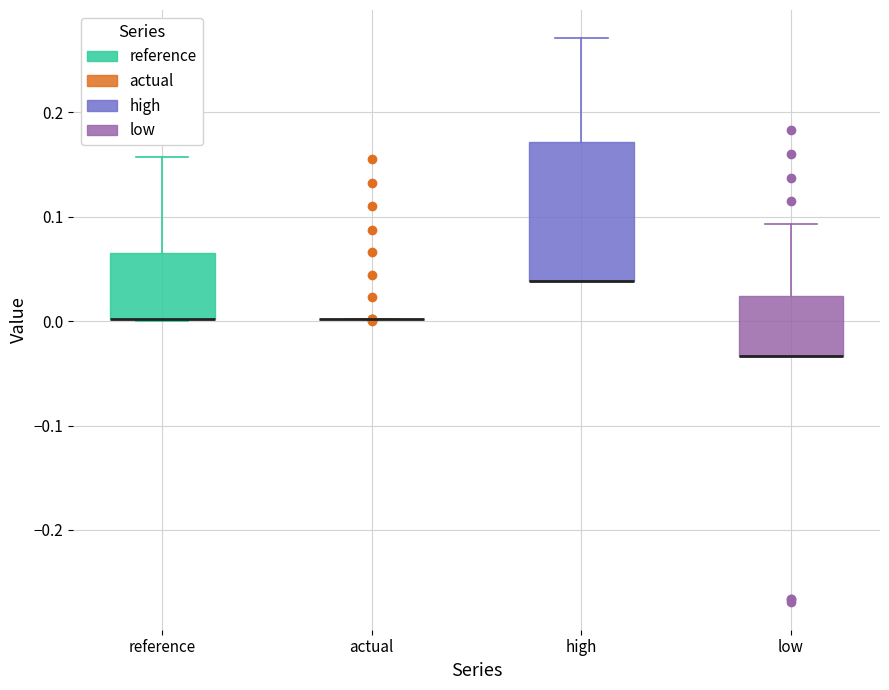

Reading left to right, read every box against the y-axis: the position of its median line, the range the box covers, and the ends of its whiskers. The values are not printed on the chart, so give them approximately, as read against the axis.

reference: median 0.00 (drawn on the box's lower edge), box 0.00 to 0.07, whiskers 0.00 to 0.16
actual: box collapsed to a line at 0.00, whiskers 0.00 to 0.00
high: median 0.04 (drawn on the box's lower edge), box 0.04 to 0.17, whiskers 0.04 to 0.27
low: median -0.03 (drawn on the box's lower edge), box -0.03 to 0.02, whiskers -0.03 to 0.09